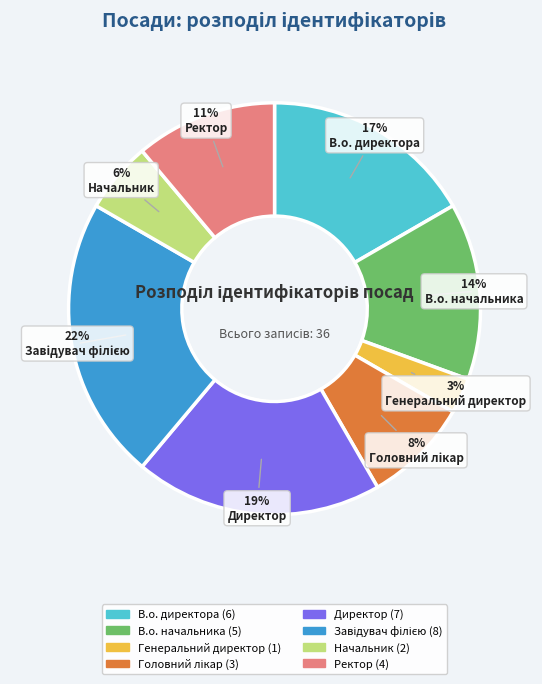

True or false: Начальник accounts for 6% of the total.

True